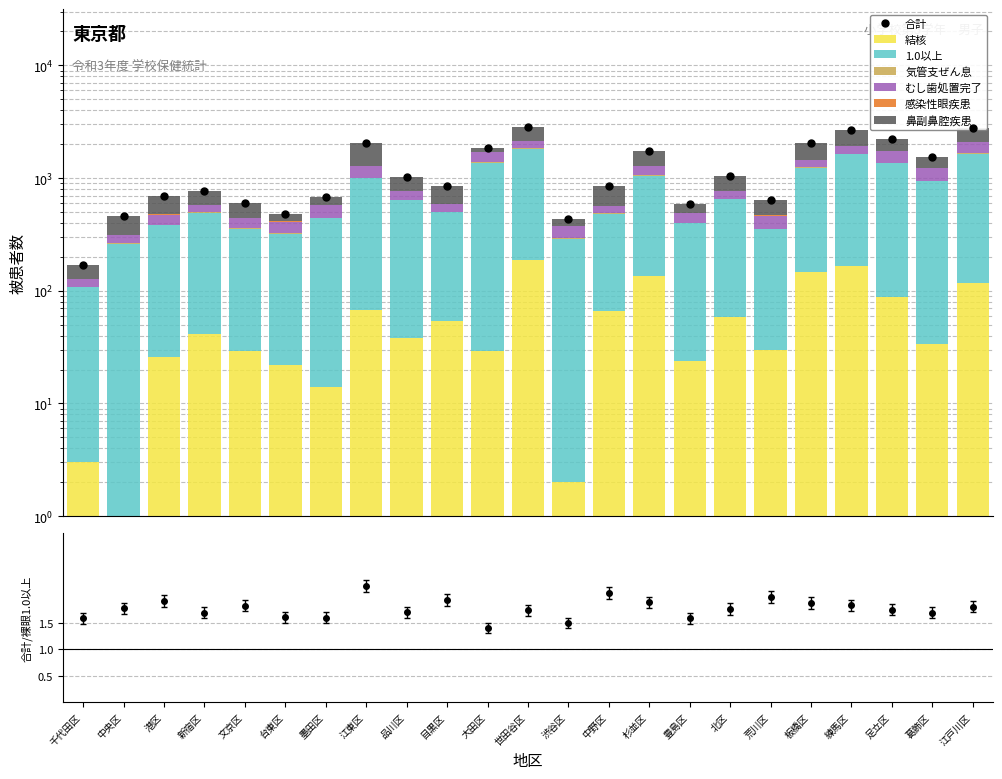

Which series has the largest range (max minus min)?

1.0以上